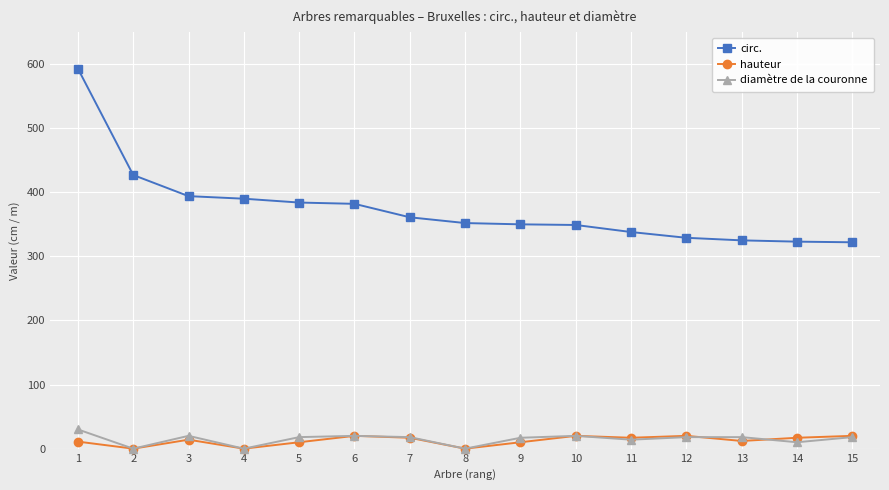

At which category does hauteur reach its first local valley?

2